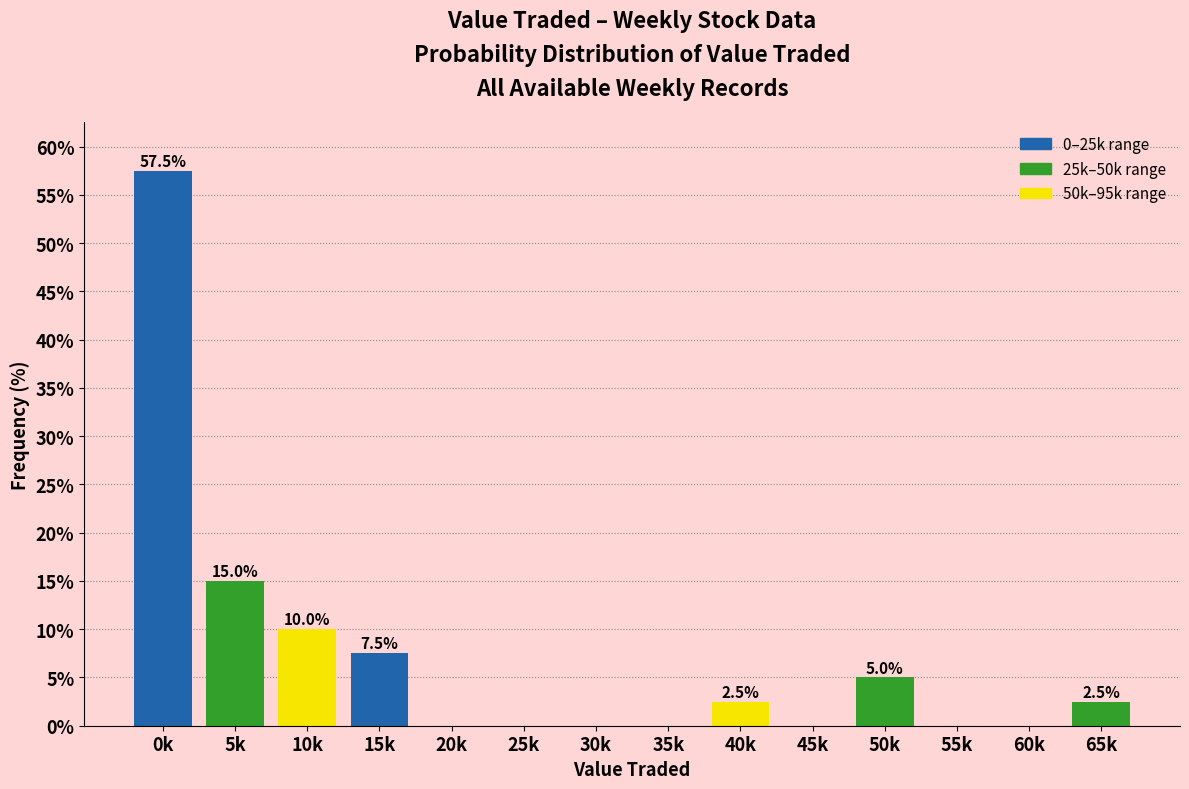

Reading right to left, extract all data points from this chart.

65k=2.5	60k=0.0	55k=0.0	50k=5.0	45k=0.0	40k=2.5	35k=0.0	30k=0.0	25k=0.0	20k=0.0	15k=7.5	10k=10.0	5k=15.0	0k=57.5